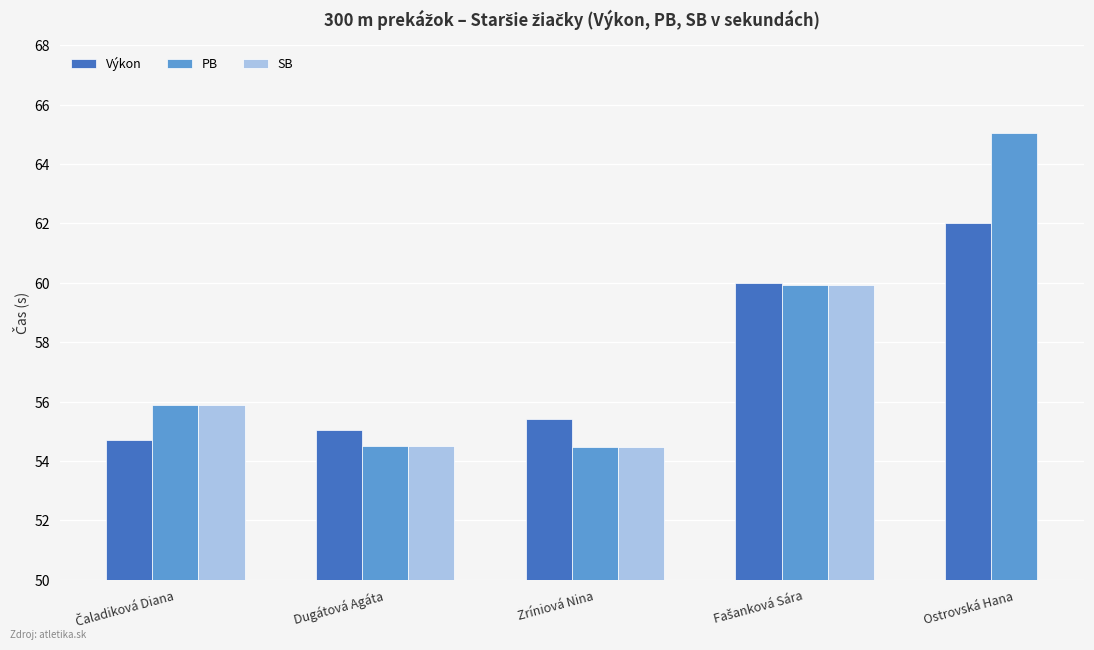

List the series in order of their peak value, highest first.

PB, Výkon, SB